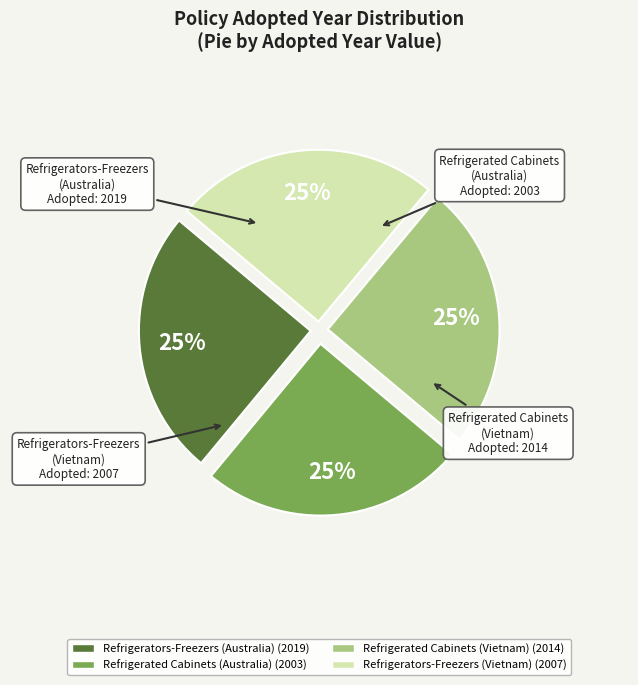

To the nearest percent, what portion does Refrigerated Cabinets (Australia) represent?

25%